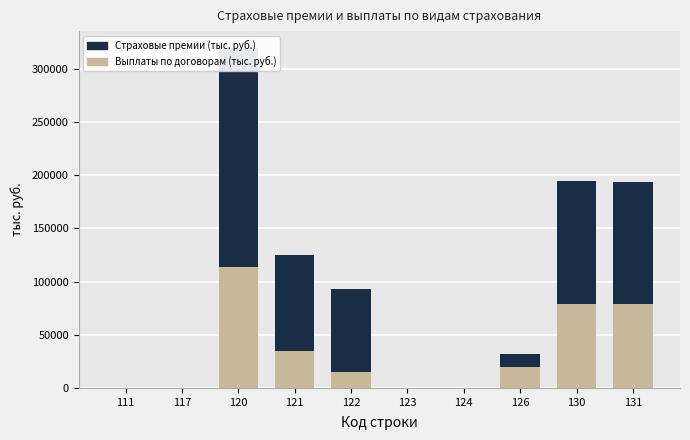

What is the maximum value for Выплаты по договорам (тыс. руб.)?

113742.4